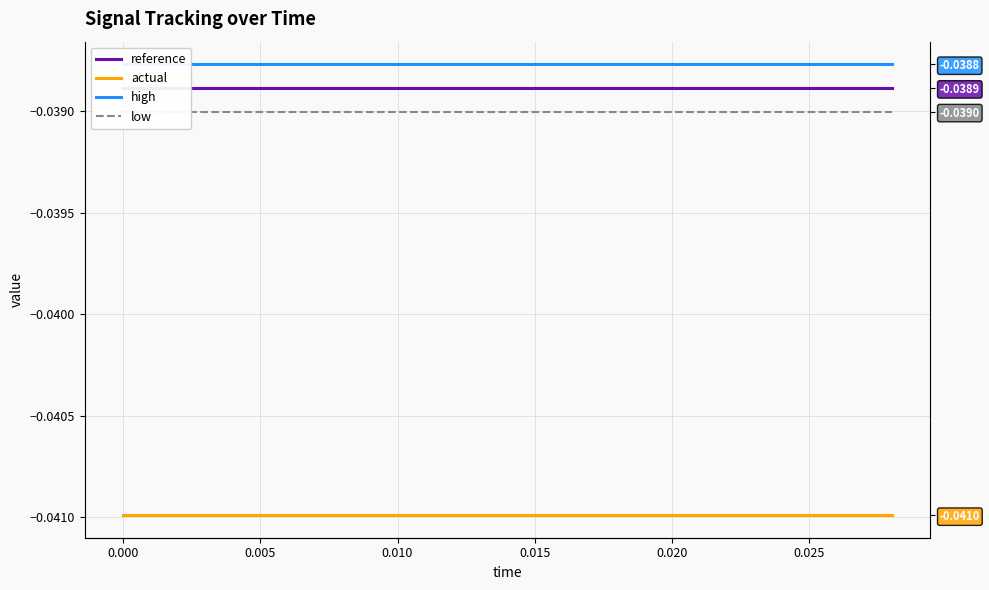

True or false: high has more than 0 interior local peaks.

False